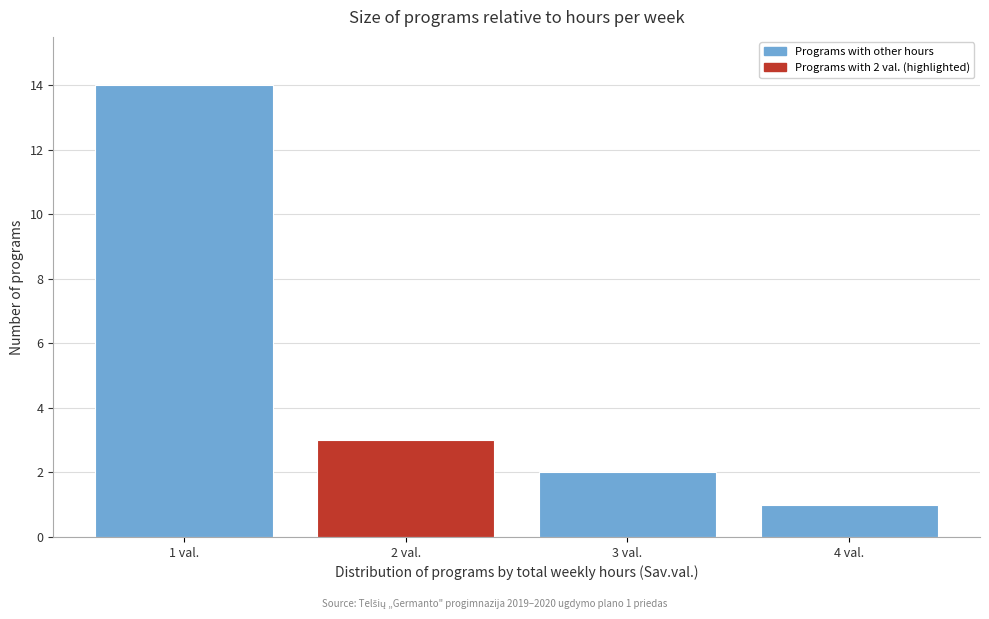

Reading left to right, transcribe all the data shown in this chart.

14	3	2	1